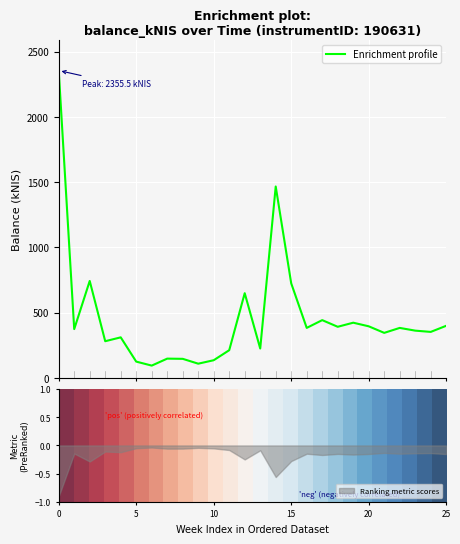

Where is Enrichment profile nearest to the value 1224?

14